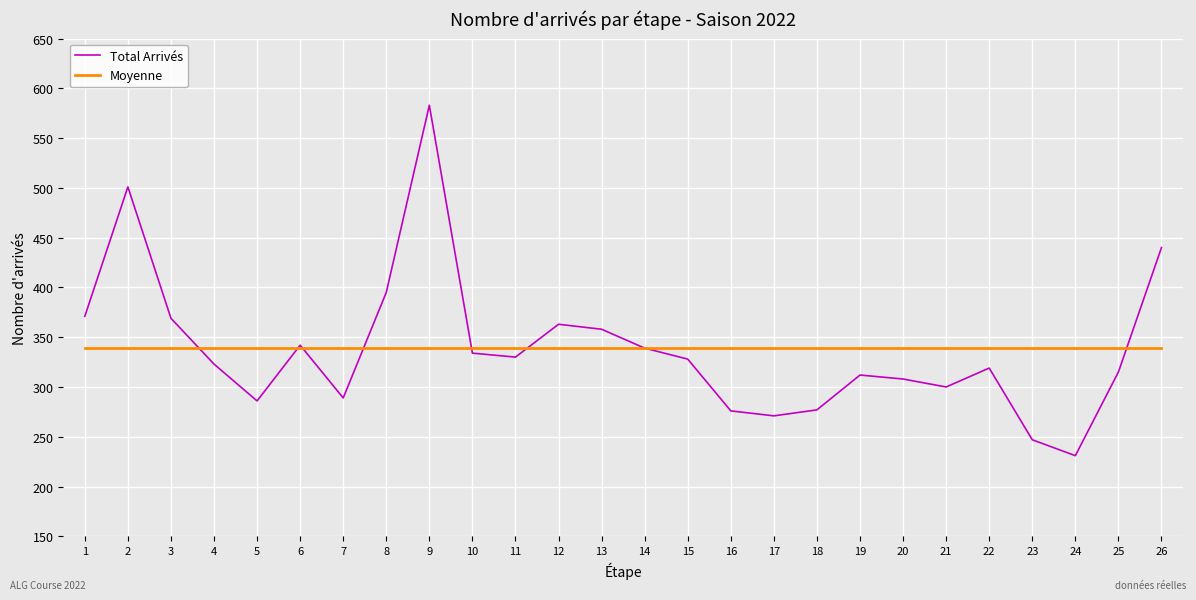

Between which two adjacent categories do Moyenne and Total Arrivés first intersect?

3 and 4